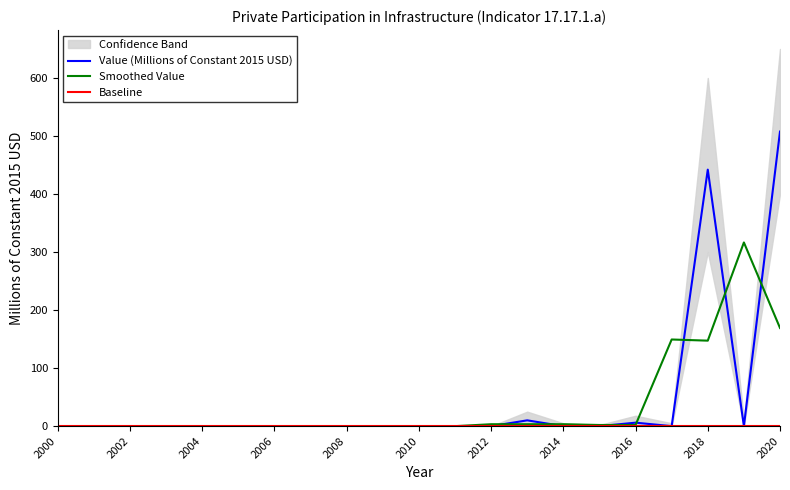

Which series has the largest total across all categories?

Value (Millions of Constant 2015 USD)